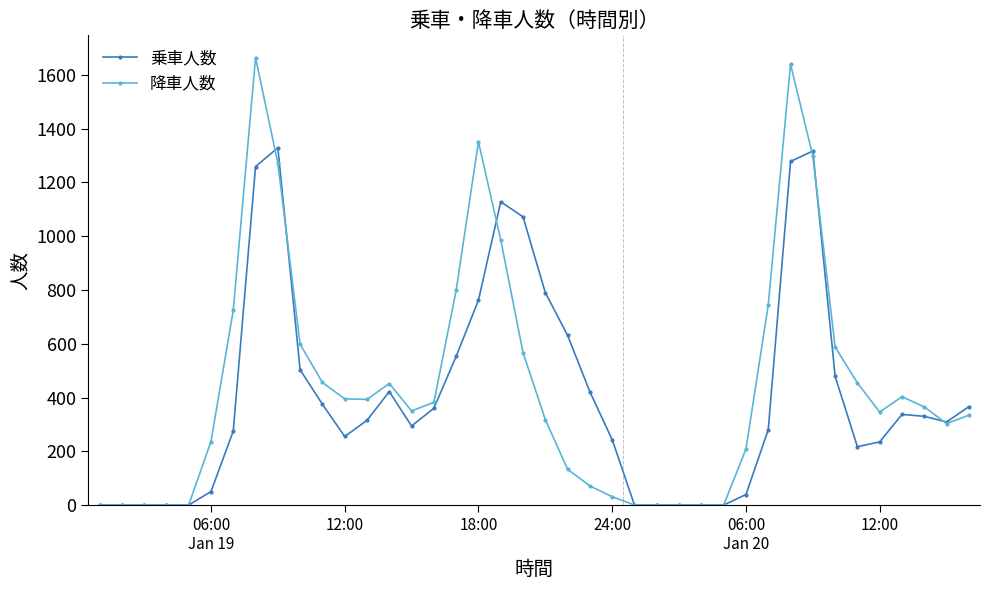

Which series has the widest spread of values?

降車人数